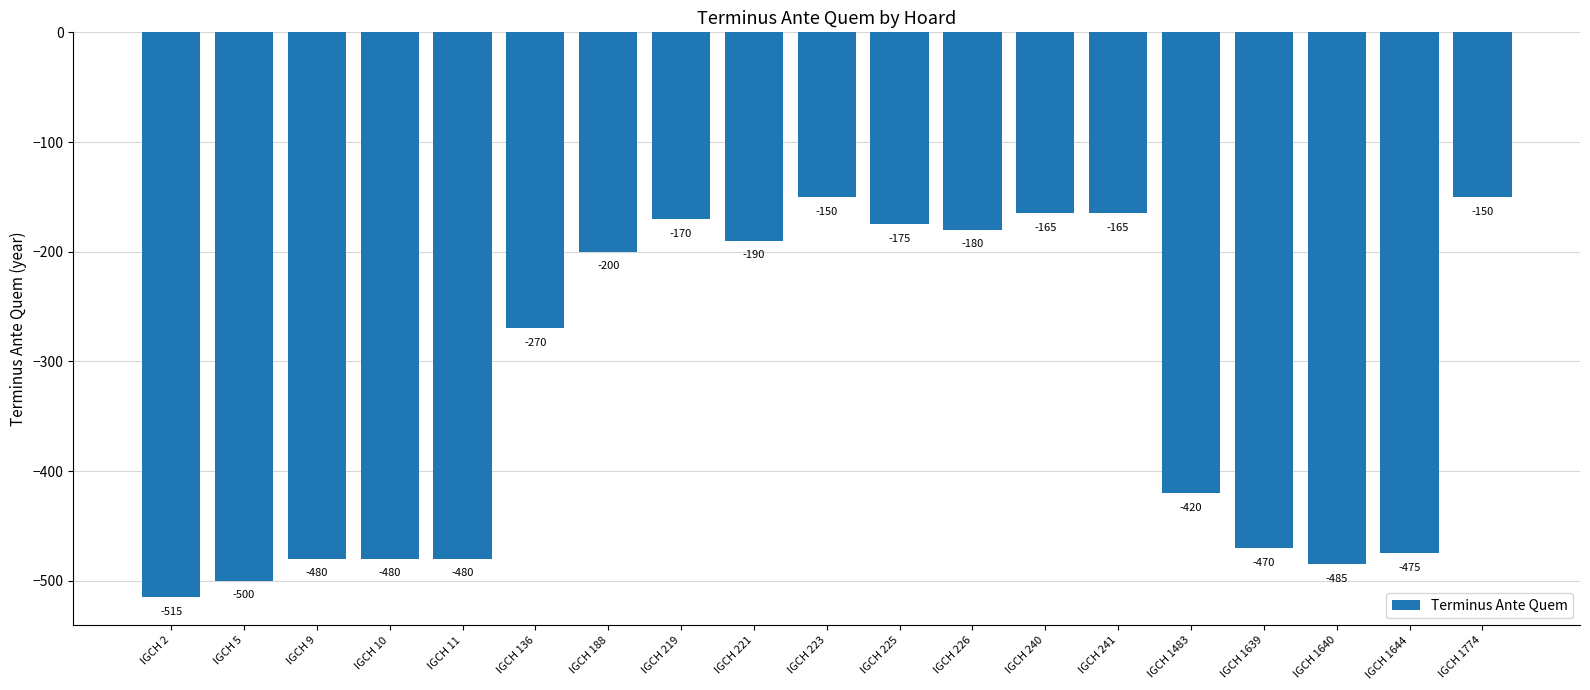

What is the smallest value displayed?

-515